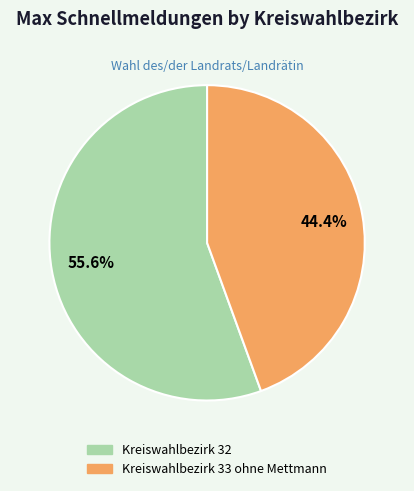

To the nearest percent, what is the average slice percentage?

50%